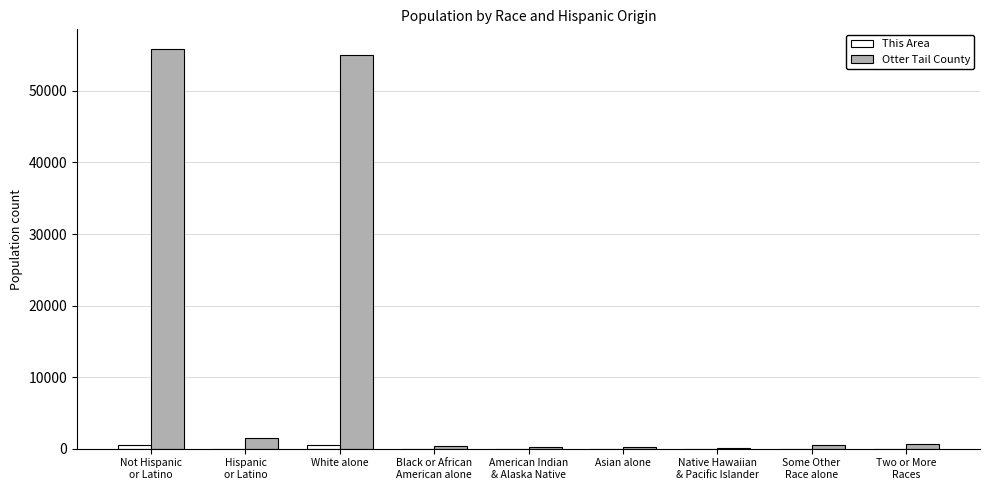

The Otter Tail County series shows 279 at American Indian
& Alaska Native. True or false?

True